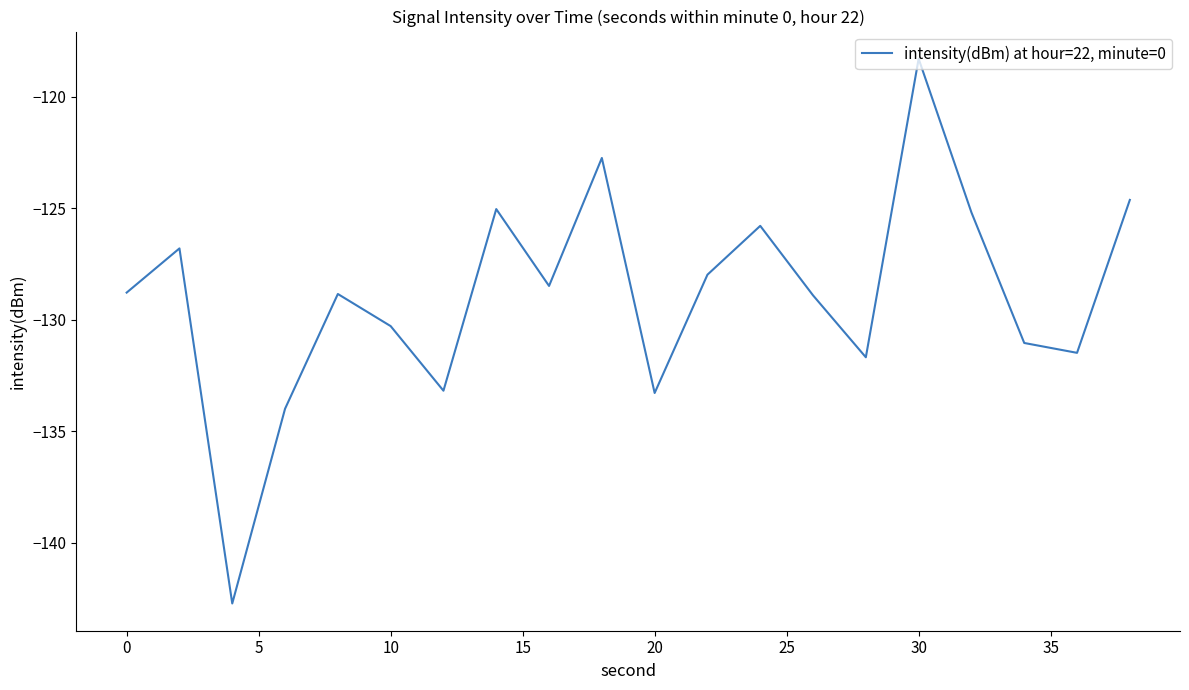

What is the maximum value shown in the chart?

-118.3